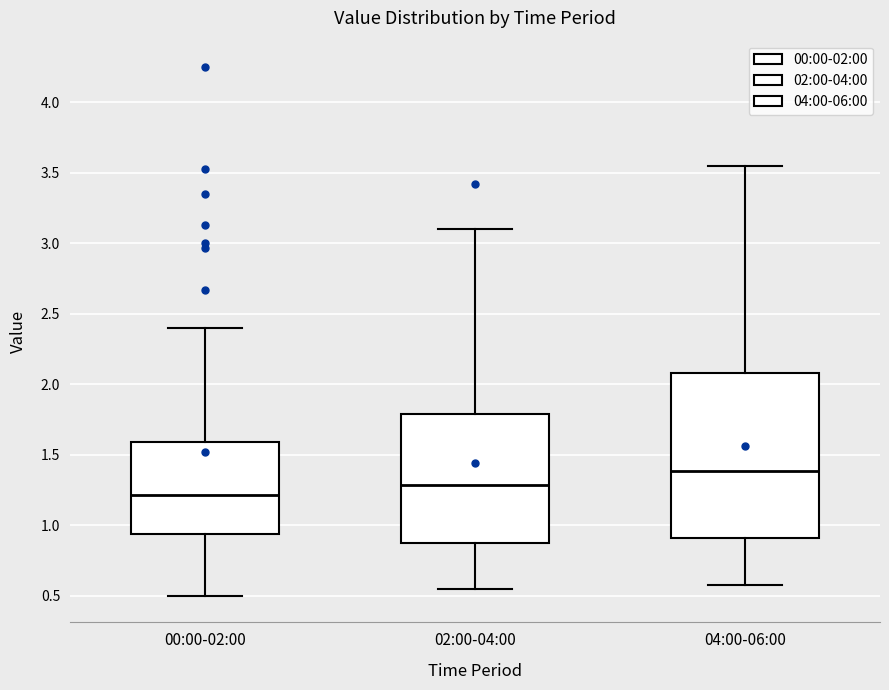

Reading left to right, transcribe this box plot: for each box, give where its median line is, the range the box spans, and where its two whiskers end, as read against the y-axis. The values are not printed on the chart, so give them approximately, as read against the axis.

00:00-02:00: median 1.20, box 0.95 to 1.60, whiskers 0.50 to 2.40
02:00-04:00: median 1.30, box 0.85 to 1.80, whiskers 0.55 to 3.10
04:00-06:00: median 1.40, box 0.90 to 2.10, whiskers 0.60 to 3.55